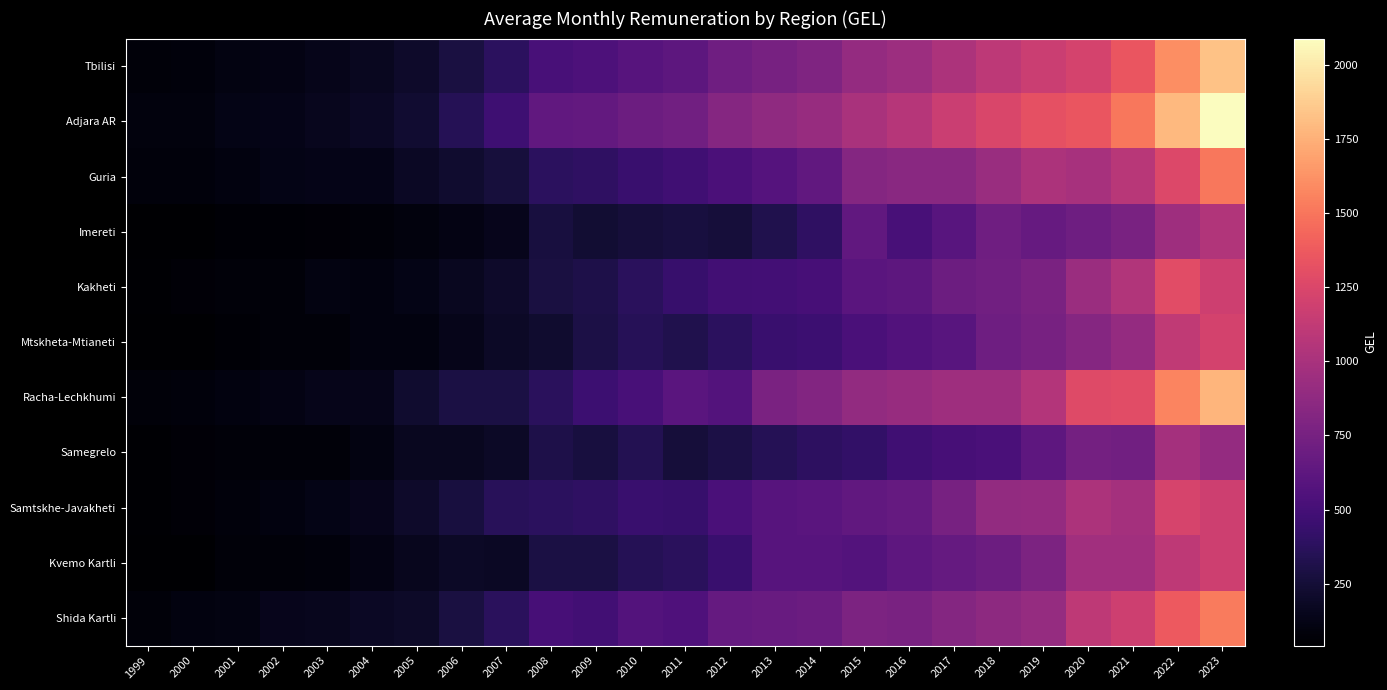

List the series in order of their peak value, lowest first.

Samegrelo, Imereti, Kvemo Kartli, Mtskheta-Mtianeti, Samtskhe-Javakheti, Kakheti, Guria, Shida Kartli, Racha-Lechkhumi, Tbilisi, Adjara AR